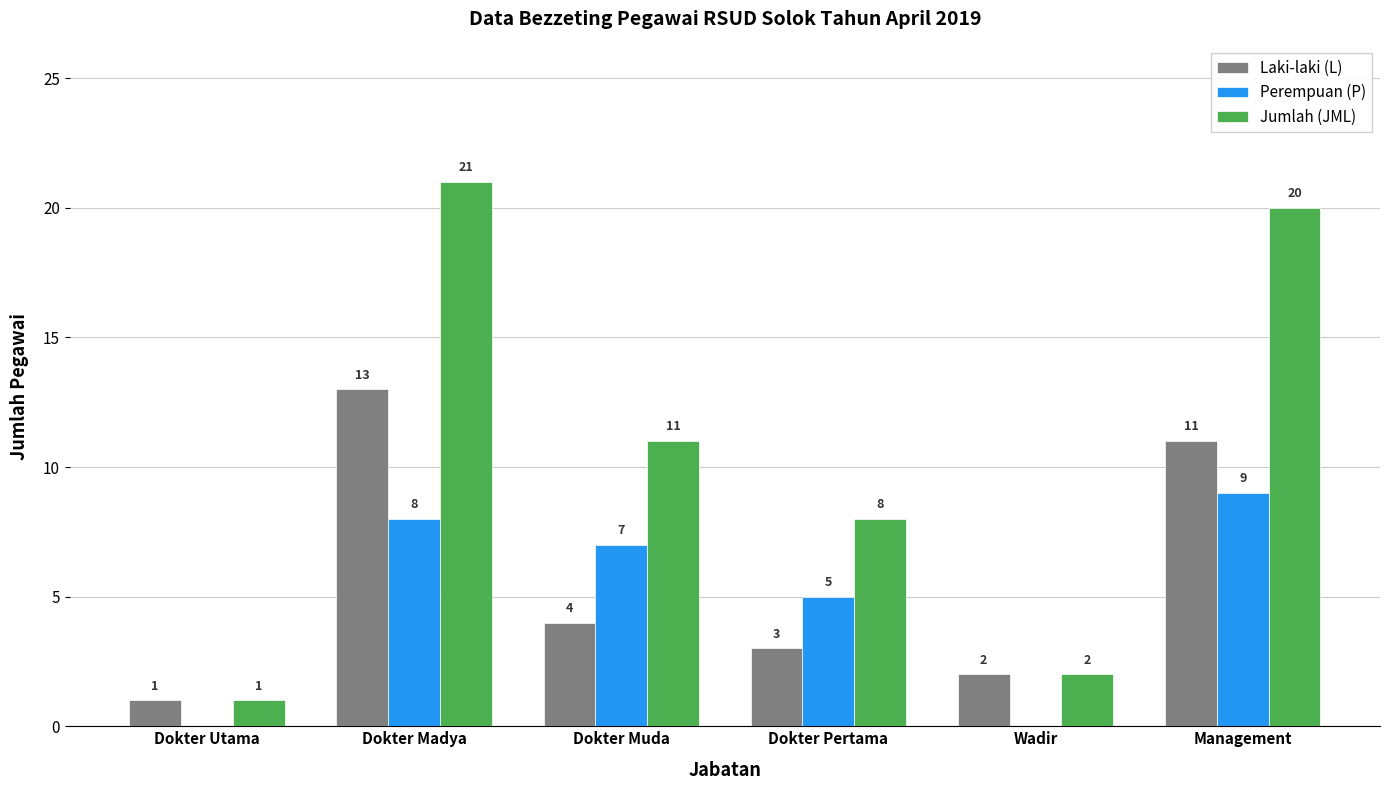

At which category does the chart reach its peak across all series?

Dokter Madya